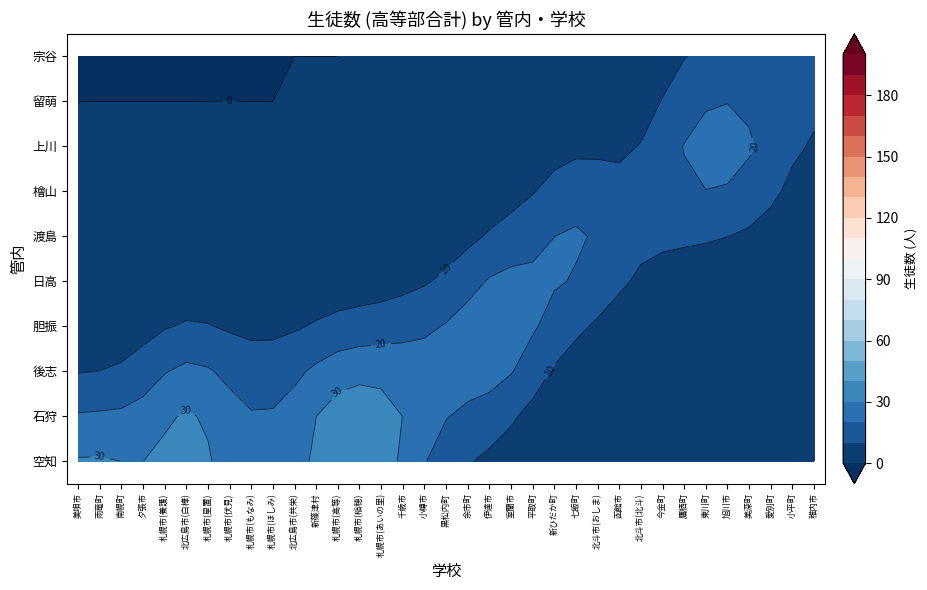

How many distinct data groups are displayed?

10